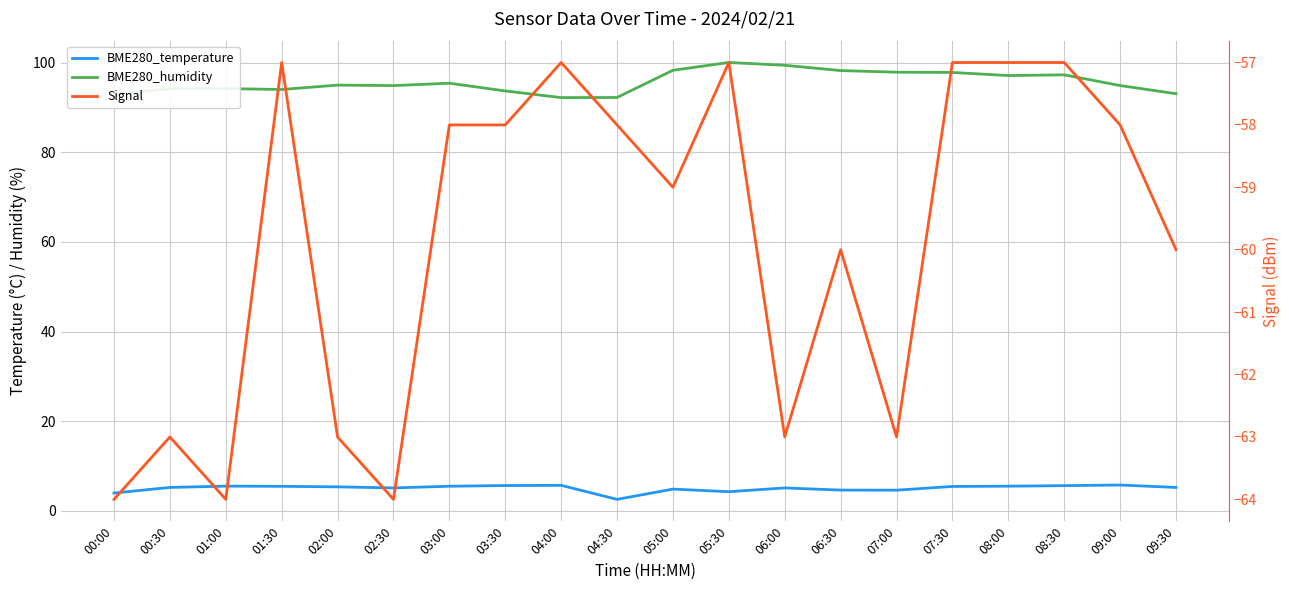

List the series in order of their peak value, lowest first.

Signal, BME280_temperature, BME280_humidity